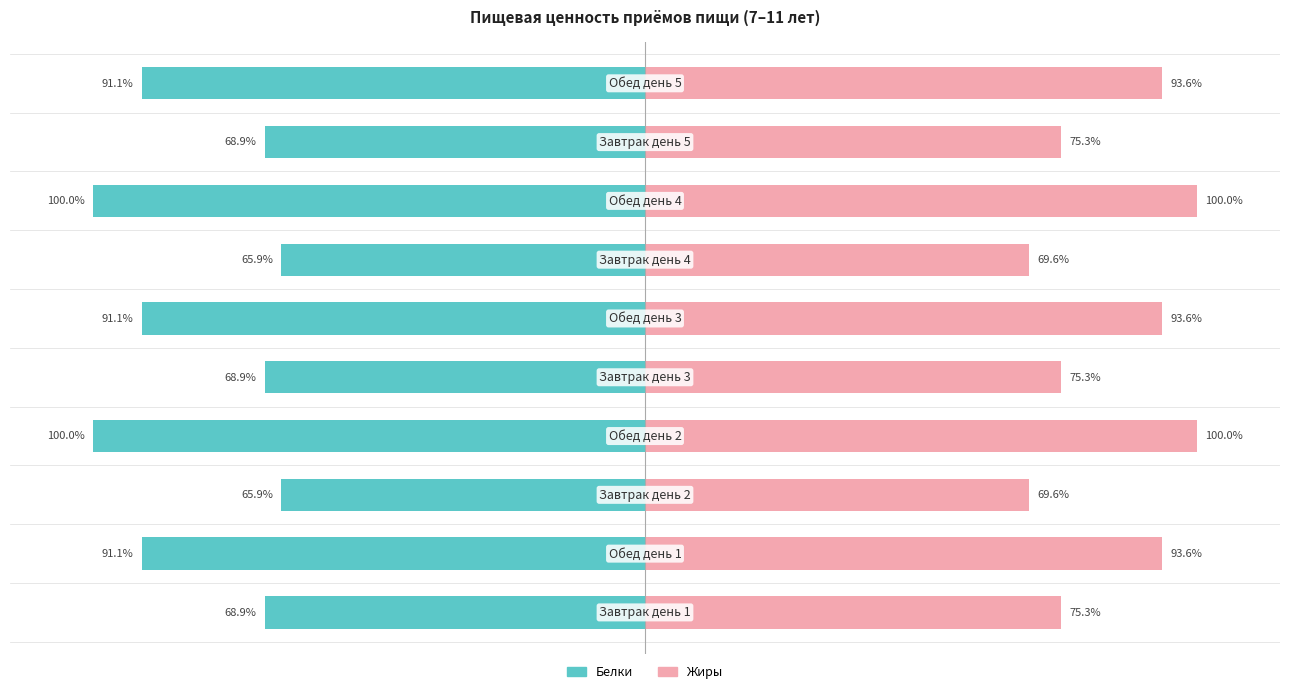

Reading left to right, transcribe all the data shown in this chart.

Белки: -68.9	-91.1	-65.9	-100.0	-68.9	-91.1	-65.9	-100.0	-68.9	-91.1
Жиры: 75.3	93.6	69.6	100.0	75.3	93.6	69.6	100.0	75.3	93.6